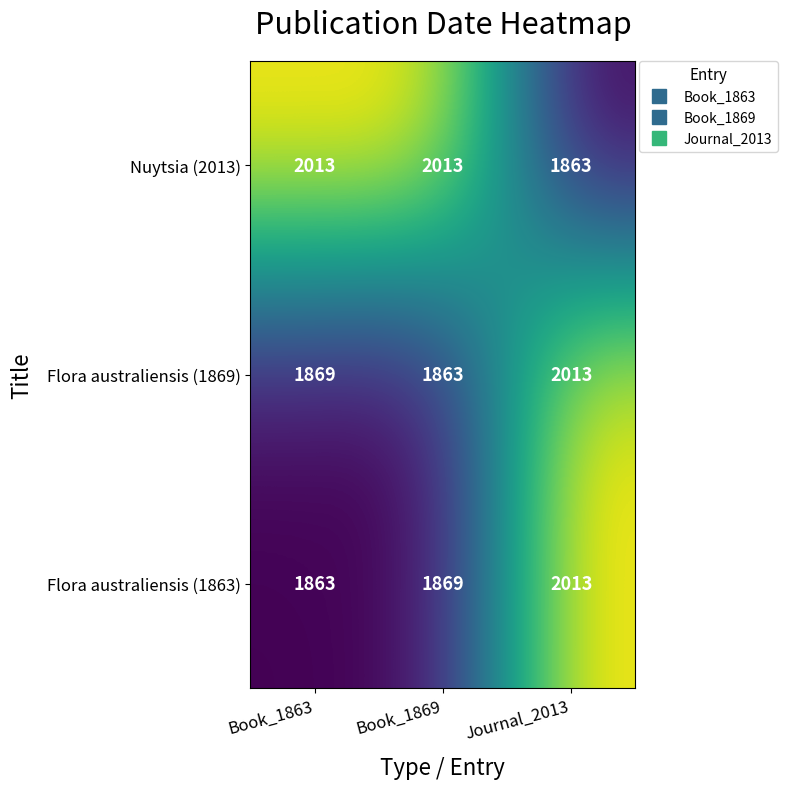

What is the difference between the Flora australiensis (1869) values at Journal_2013 and Book_1869?

150